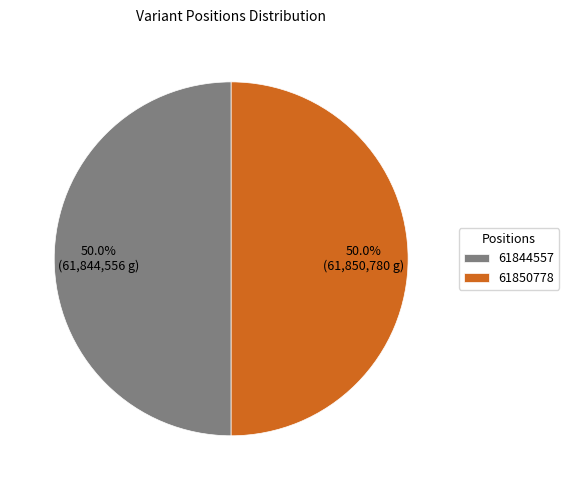

Approximately how many times larger is the value at 61844557 compared to 61850778?

1.0